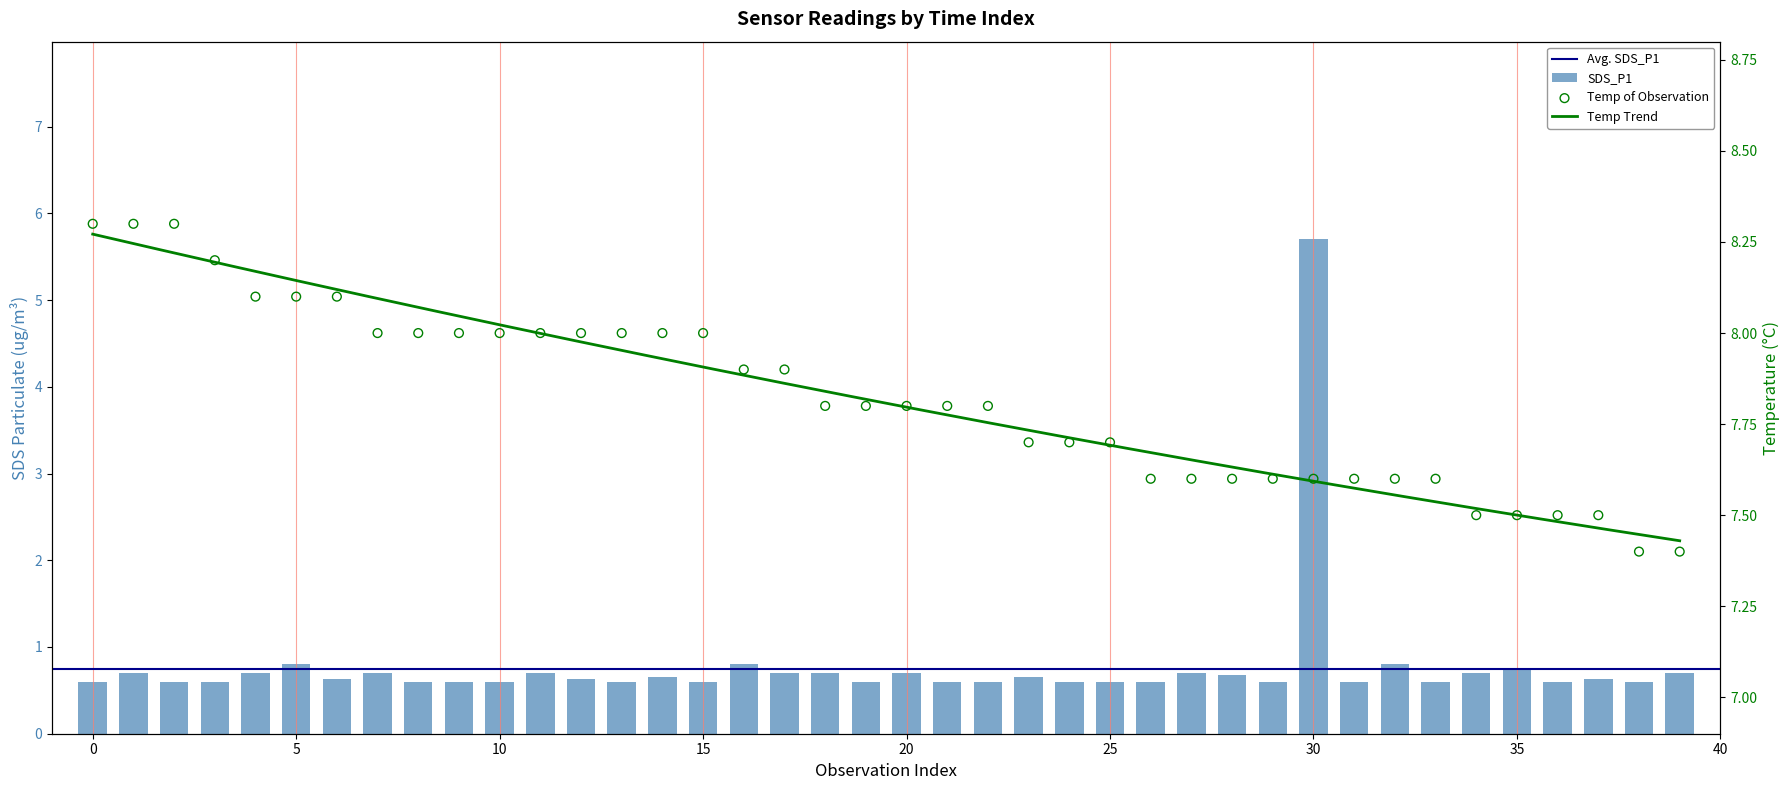

Is the value of SDS_P1 at 25 greater than the value of Temp at 30?

No